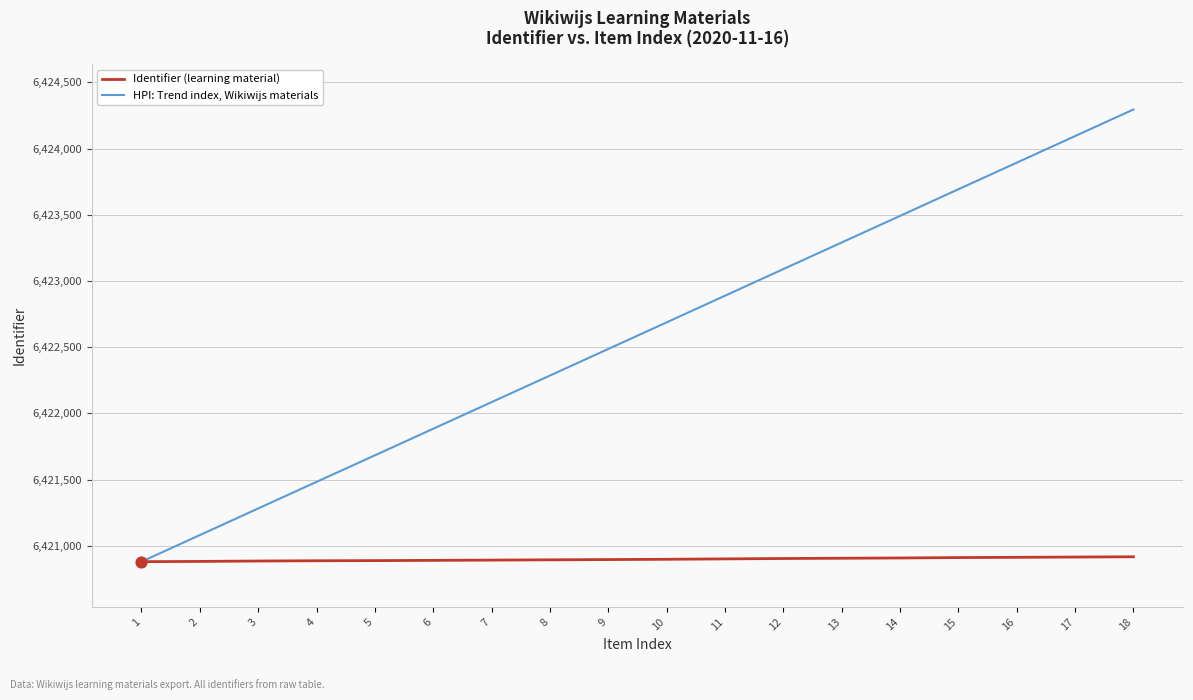

What are all the series names shown in the legend?

Identifier (learning material), HPI: Trend index, Wikiwijs materials